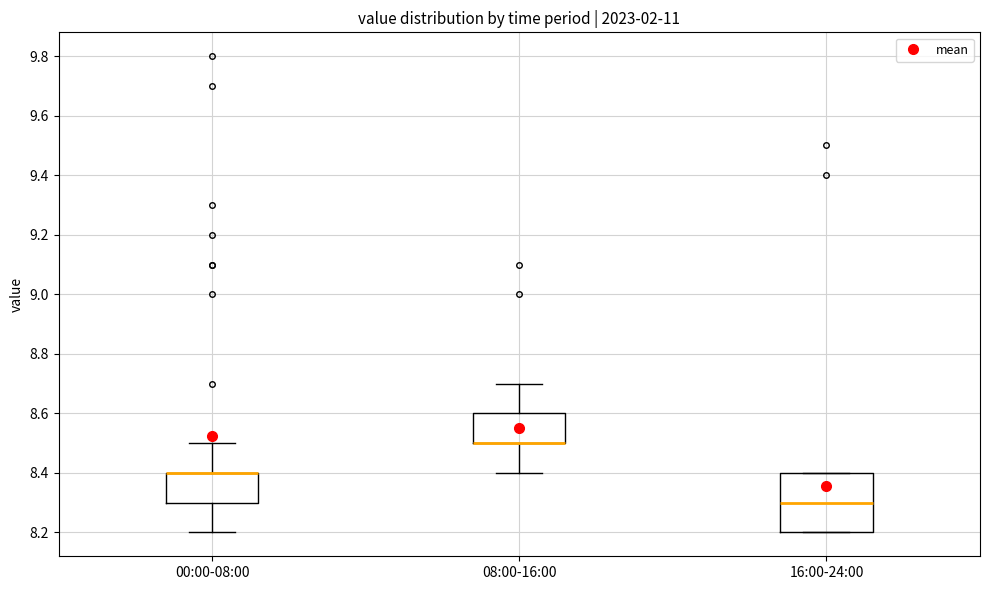

Comparing the boxes themselves (not the whiskers), which one is the tallest?

16:00-24:00